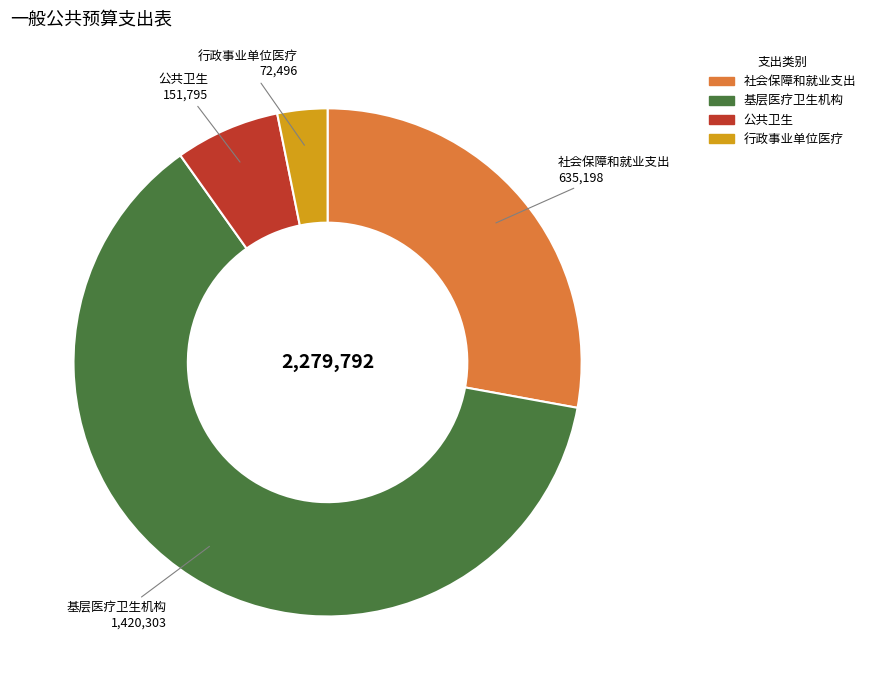

How many slices are in this pie chart?

4